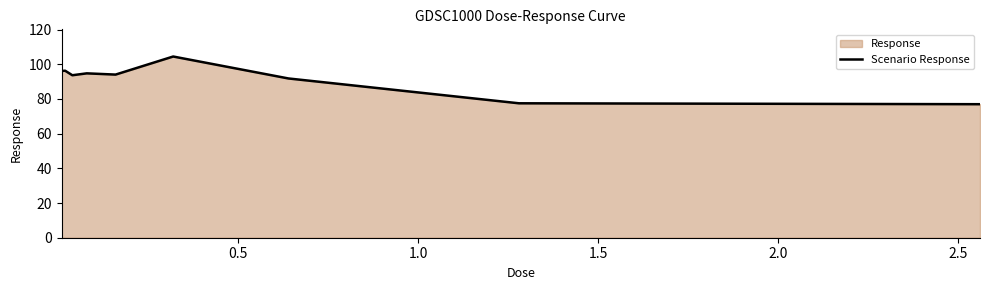

What is the smallest value displayed?

77.0